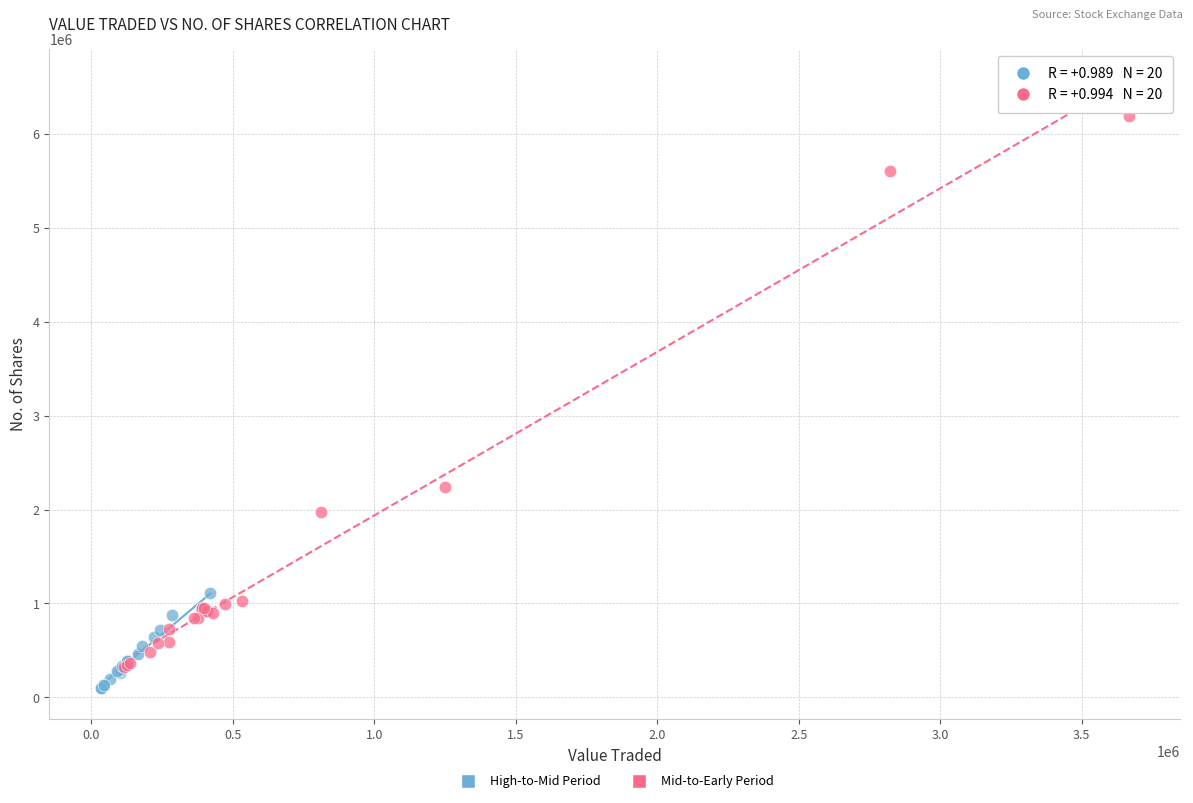

What are all the series names shown in the legend?

High-to-Mid Period, Mid-to-Early Period